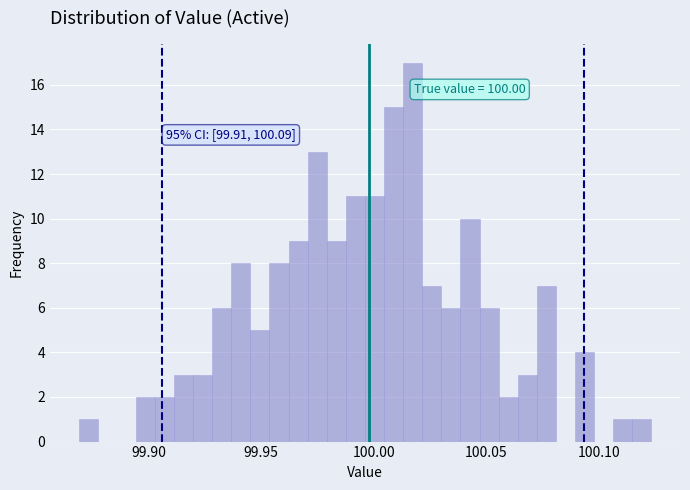

Read against the x-axis, roughly where is the centre of the tallest bar?

100.015